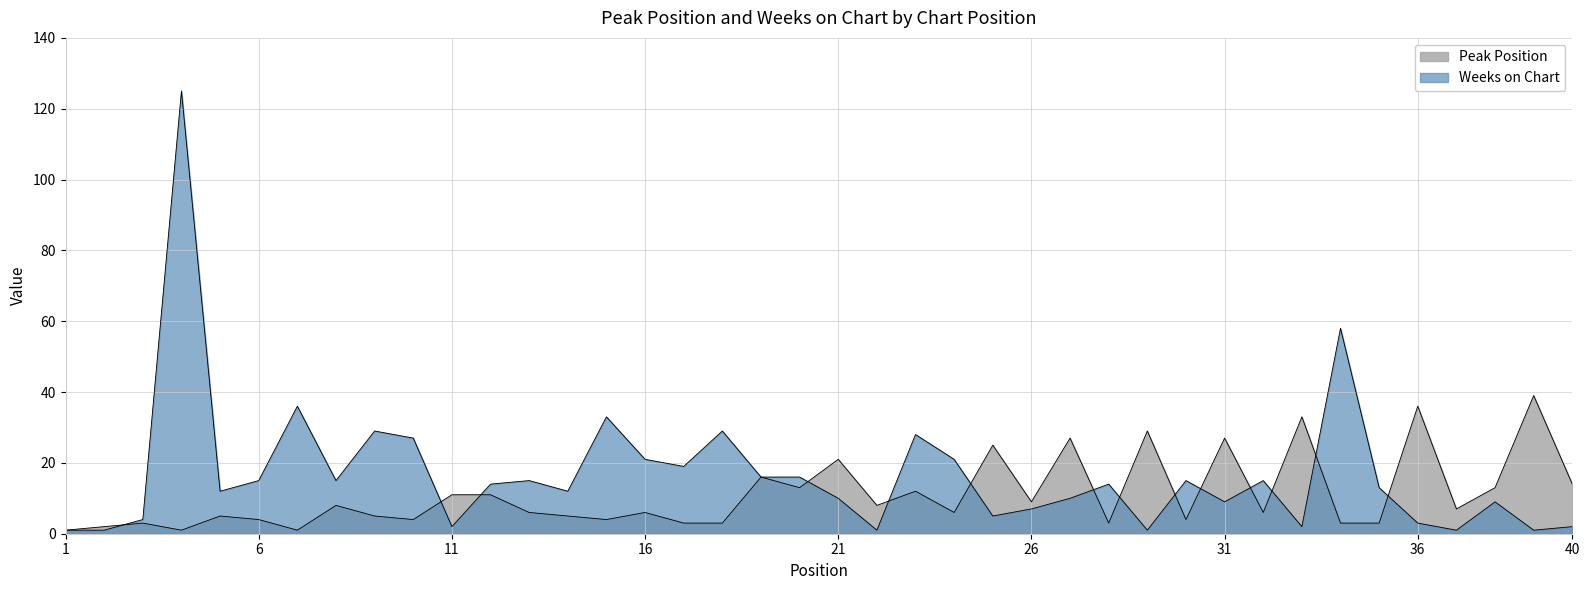

Where do Weeks on Chart and Peak Position first cross each other?

2 and 3